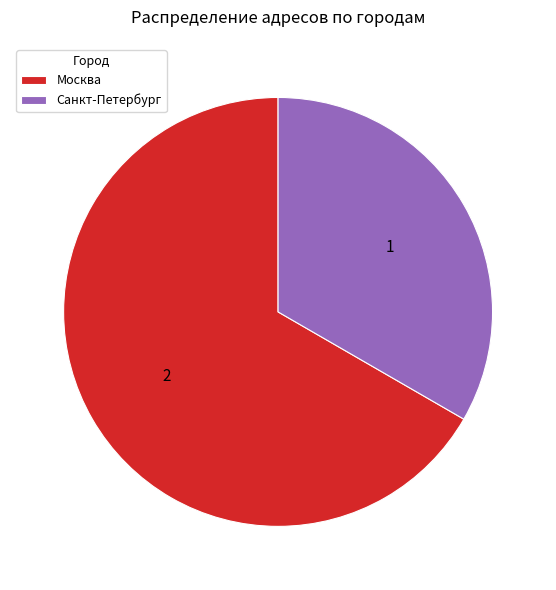

Which slice is the largest?

Москва